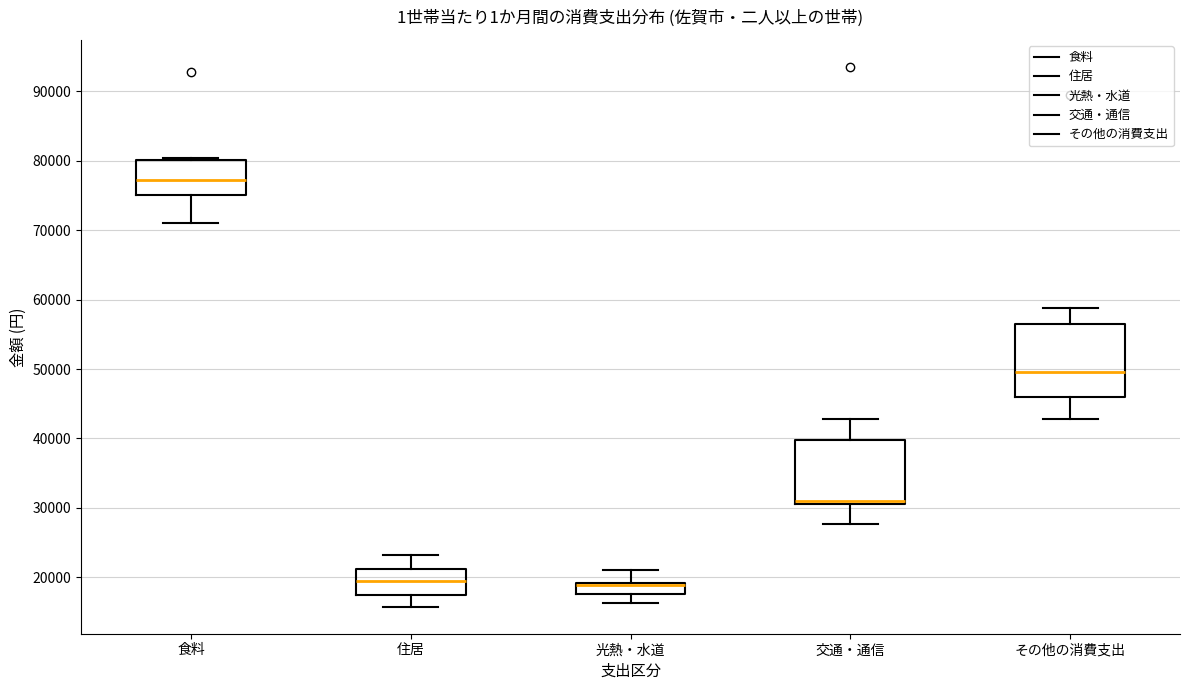

Where is the upper edge of the box for その他の消費支出 on the y-axis? The values are not printed on the chart, so give them approximately, as read against the axis.

57000